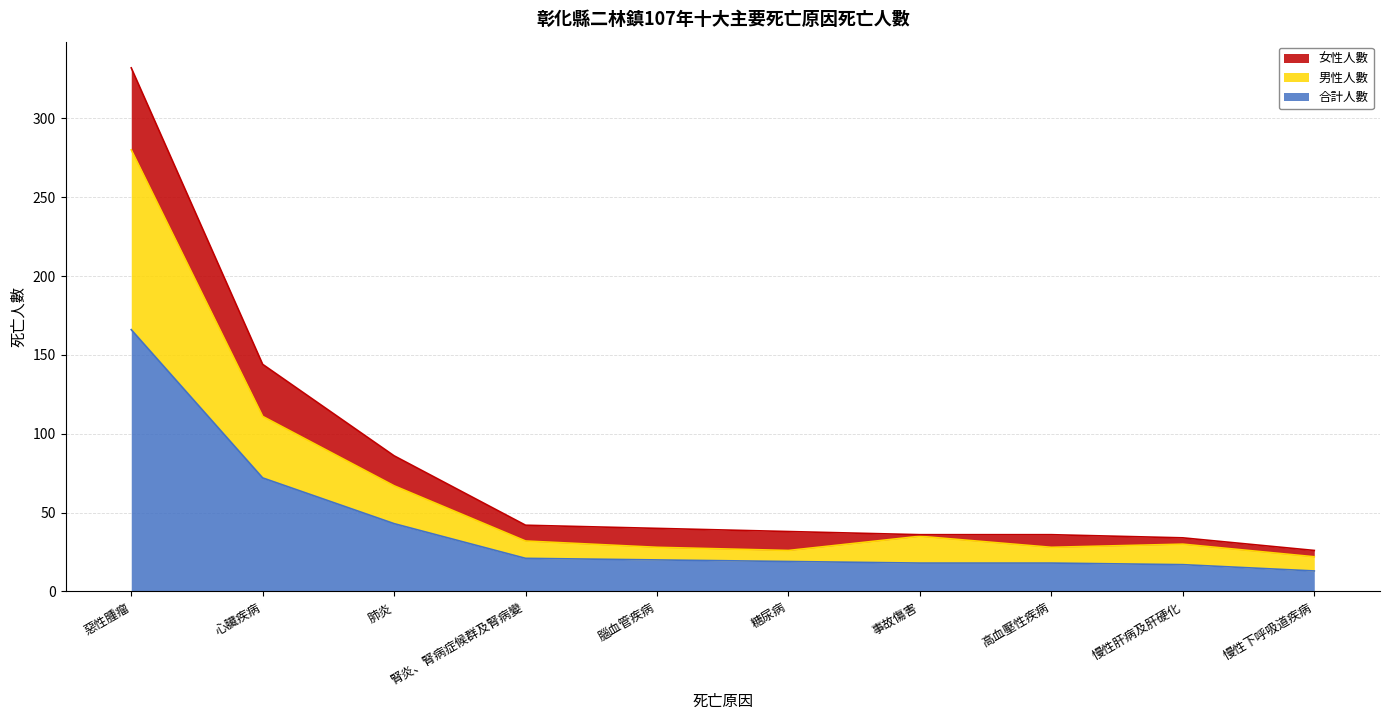

Which category has the highest value across all series?

惡性腫瘤